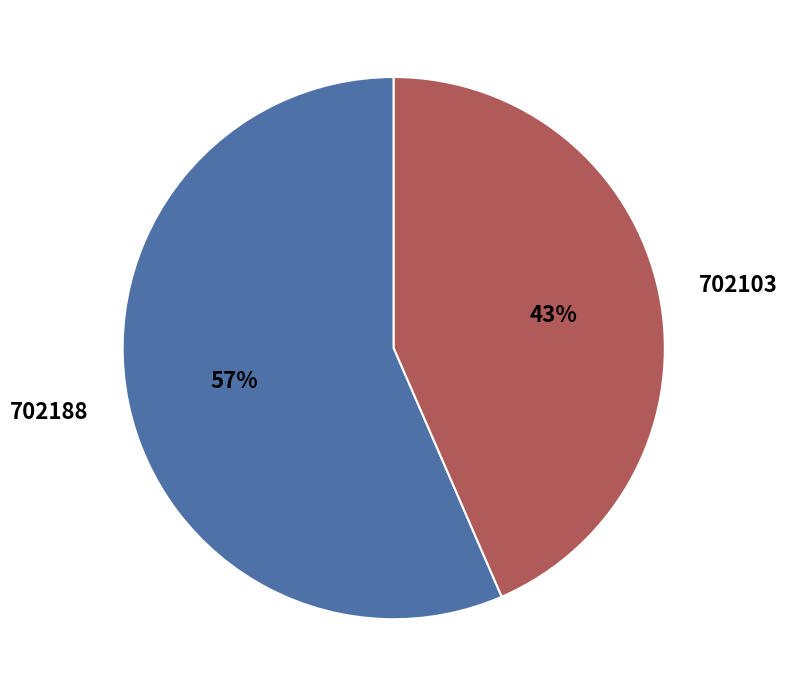

Rank the categories by value from lowest to highest.

702103, 702188